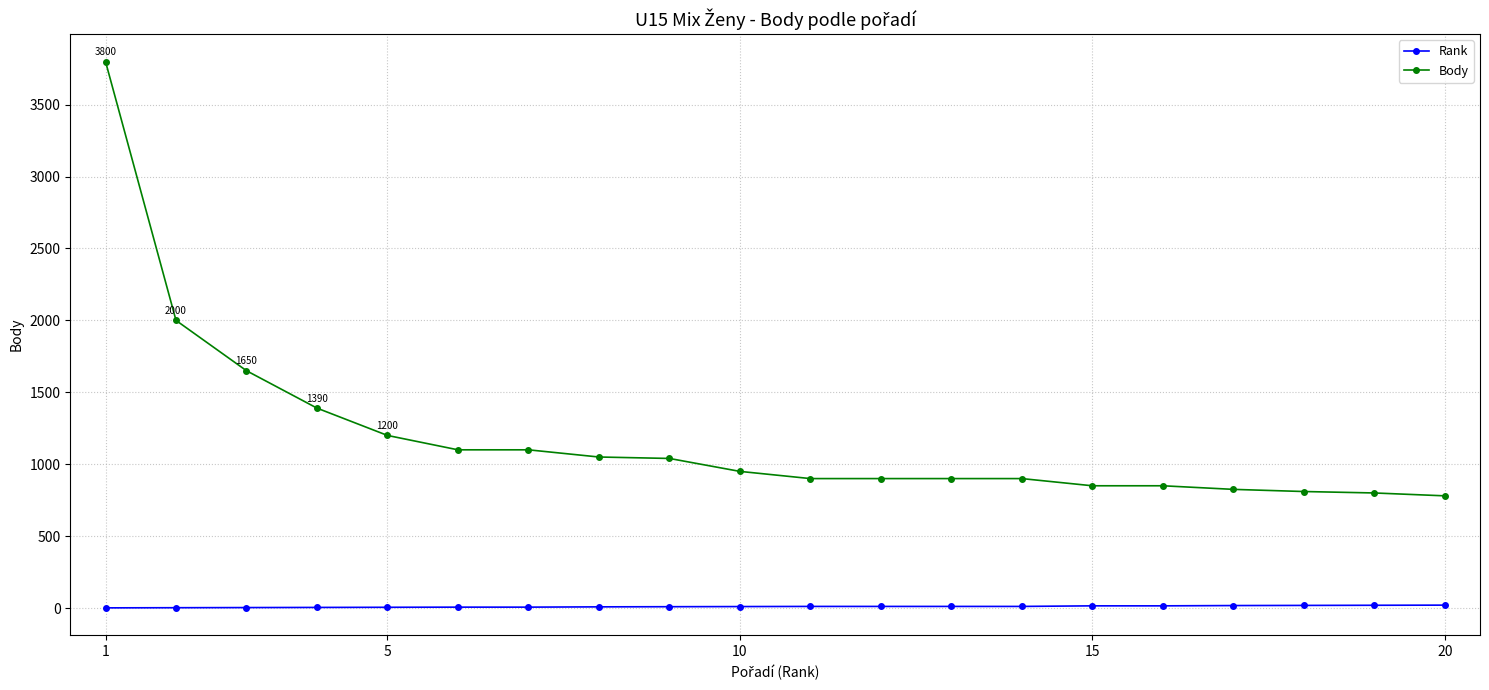

What is the difference between the maximum and minimum values in the Body series?

3020